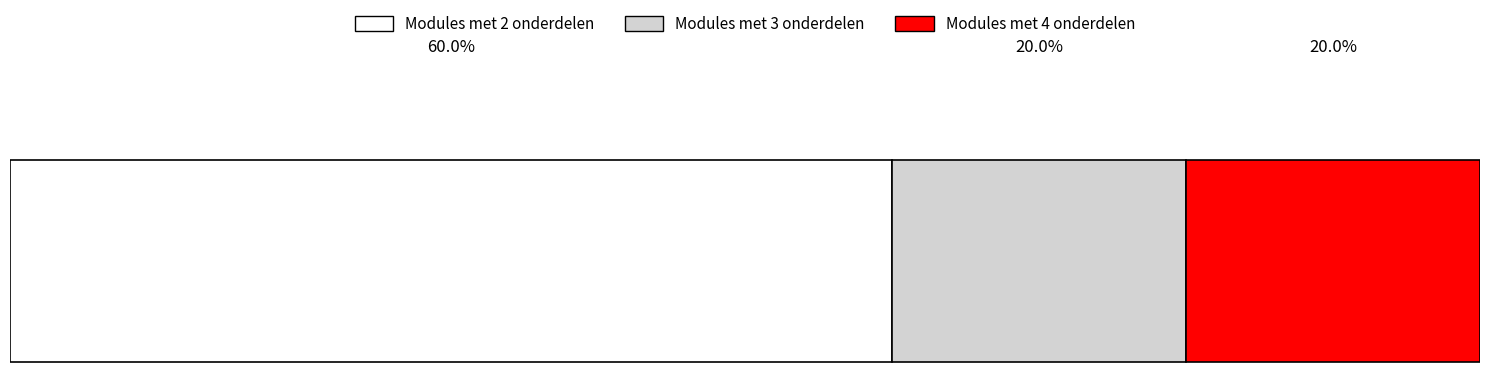

What are all the series names shown in the legend?

Modules met 2 onderdelen, Modules met 3 onderdelen, Modules met 4 onderdelen